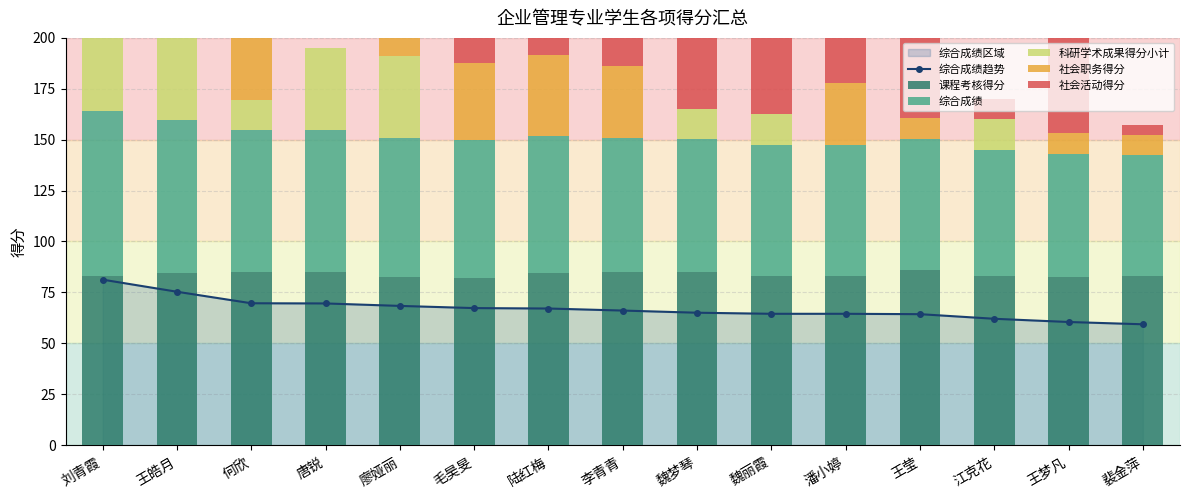

The 社会职务得分 series shows 10.0 at 王莹. True or false?

True